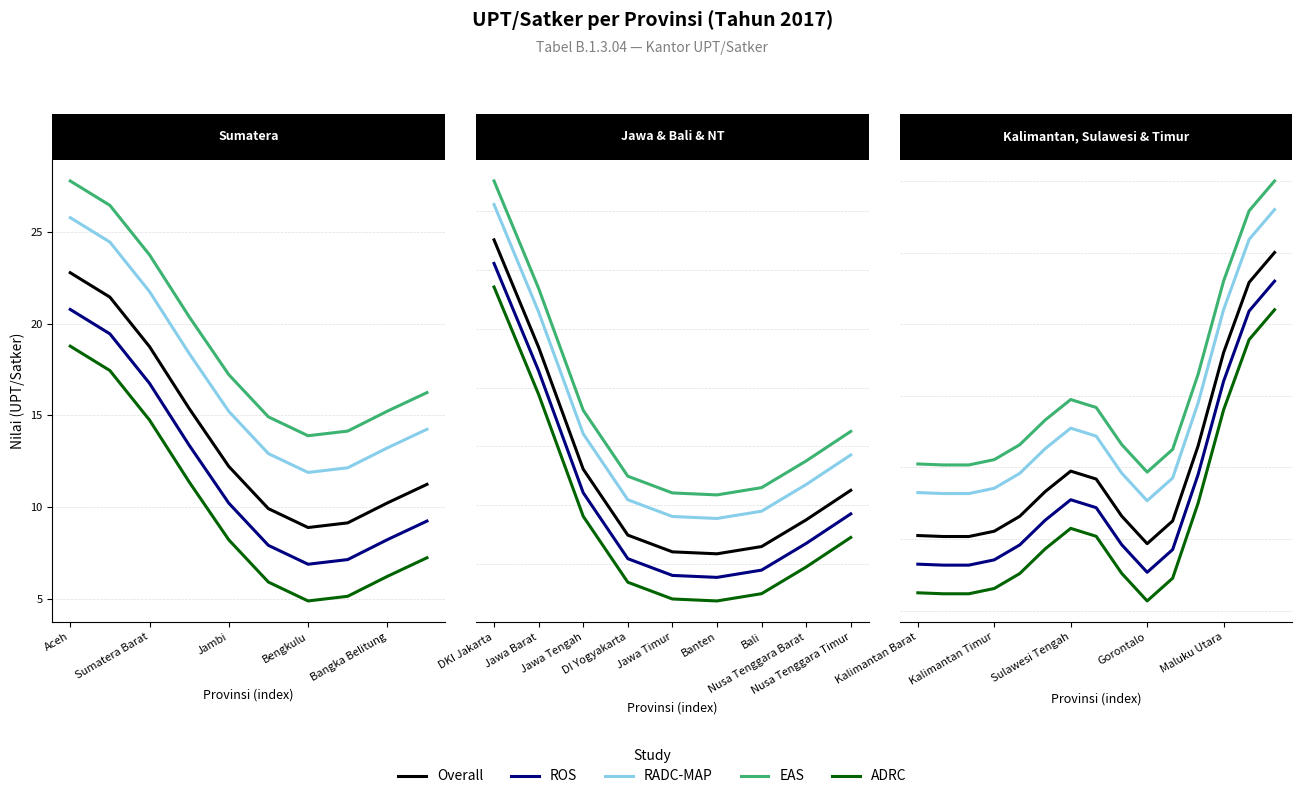

Between 6 and 8, which series saw the biggest shift?

ADRC